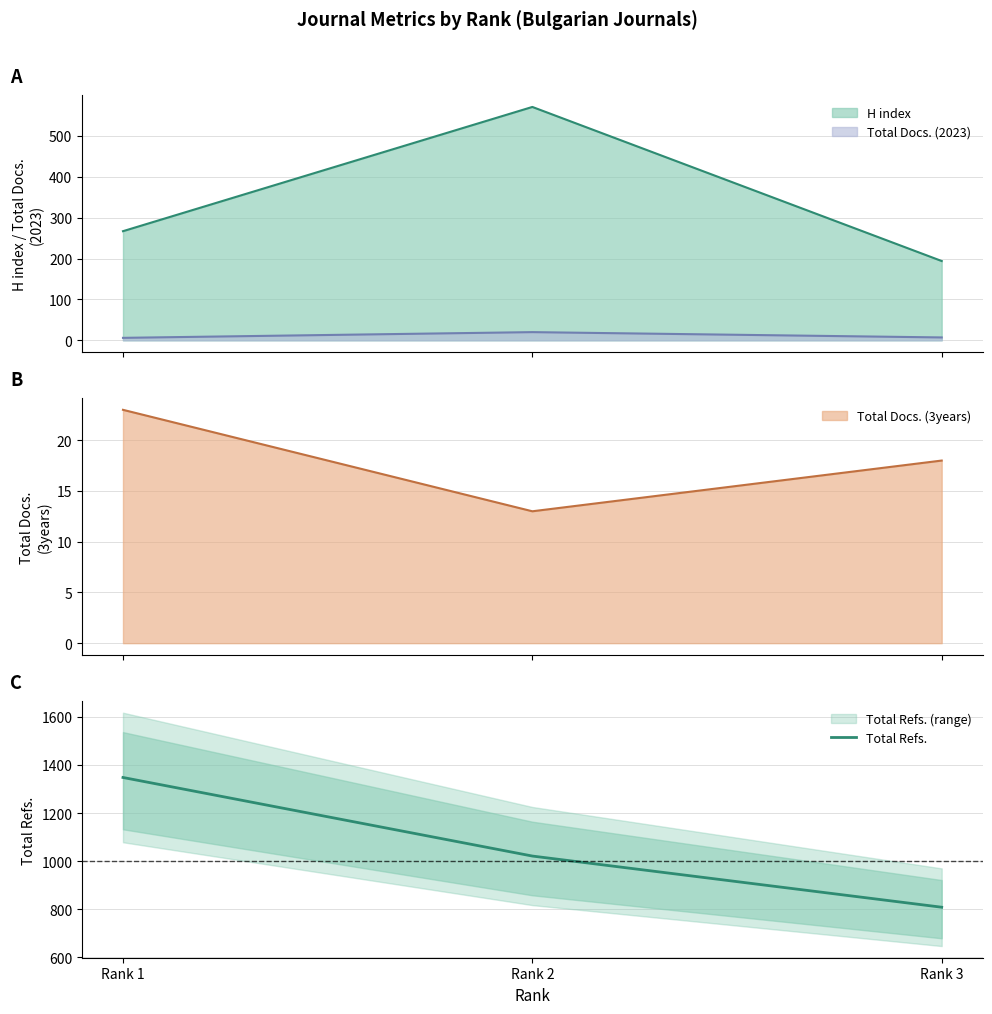

Rank the categories by value from lowest to highest.

Rank 3, Rank 2, Rank 1